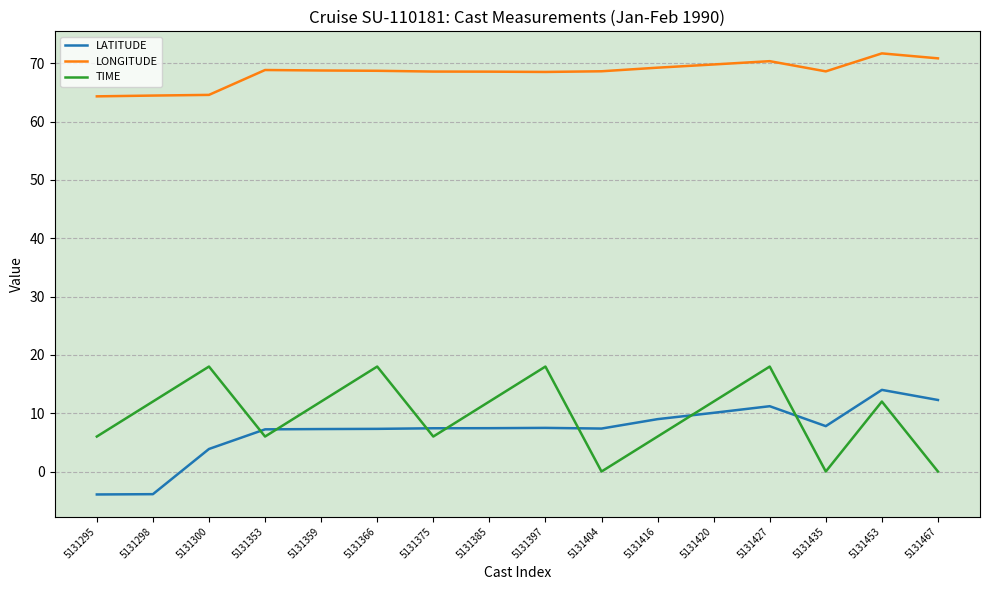

Which series has the largest total across all categories?

LONGITUDE